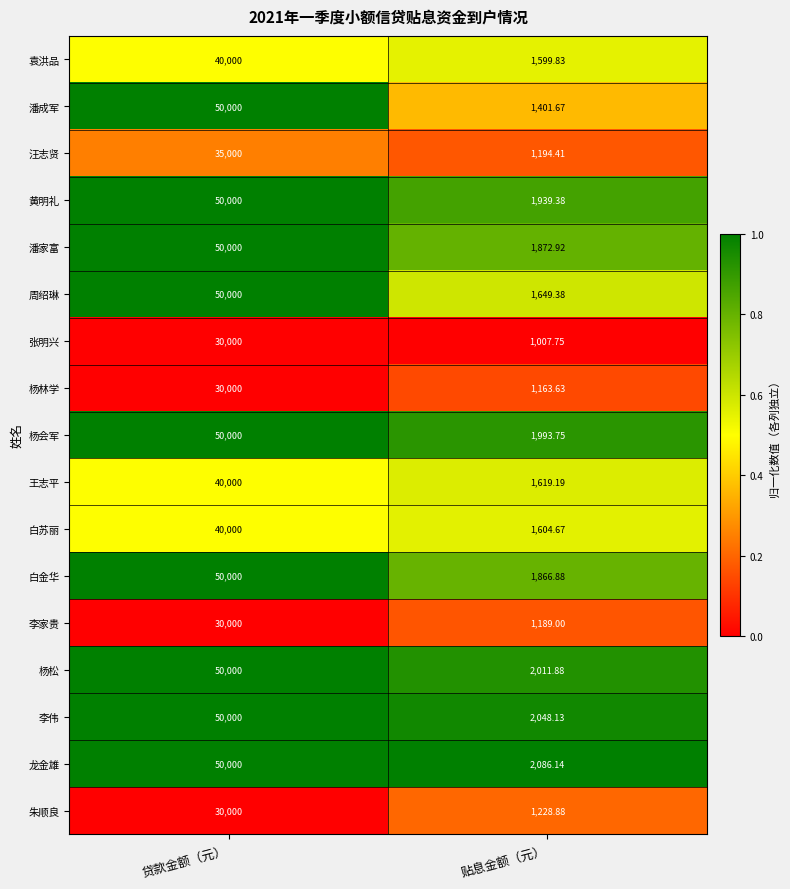

Where is 潘成军 nearest to the value 25700?

贴息金额（元）